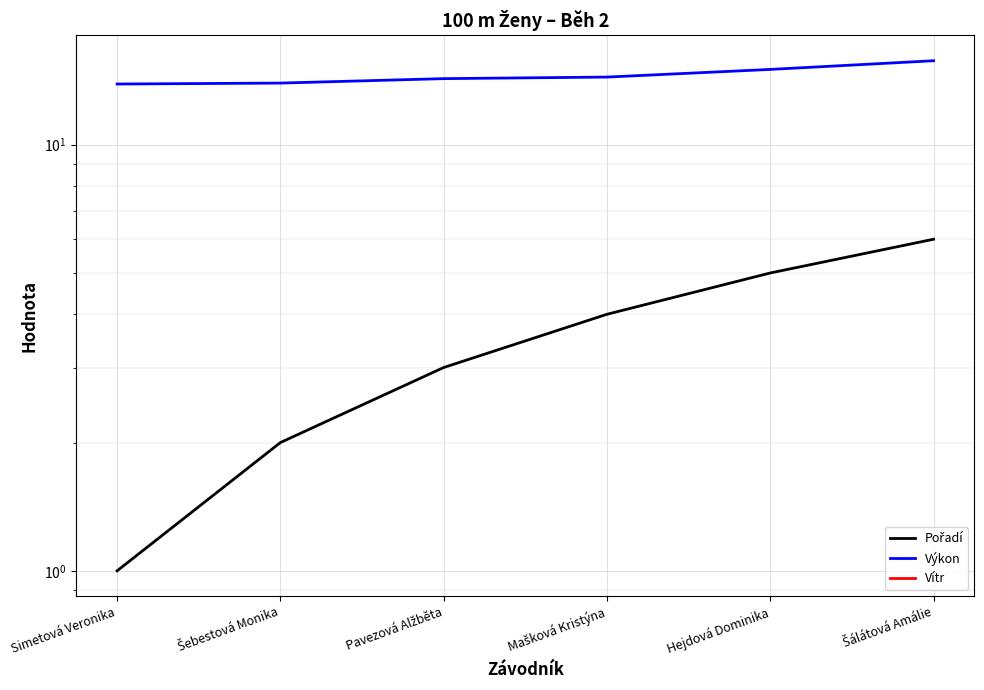

True or false: Pořadí and Vítr intersect in this chart.

False